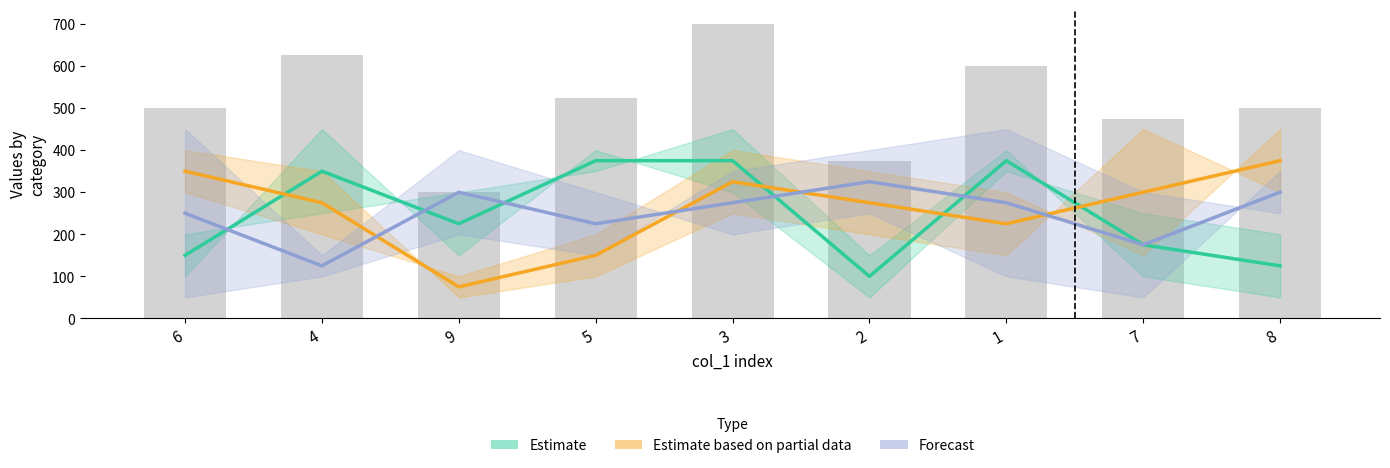

What are all the series names shown in the legend?

Estimate, Estimate based on partial data, Forecast